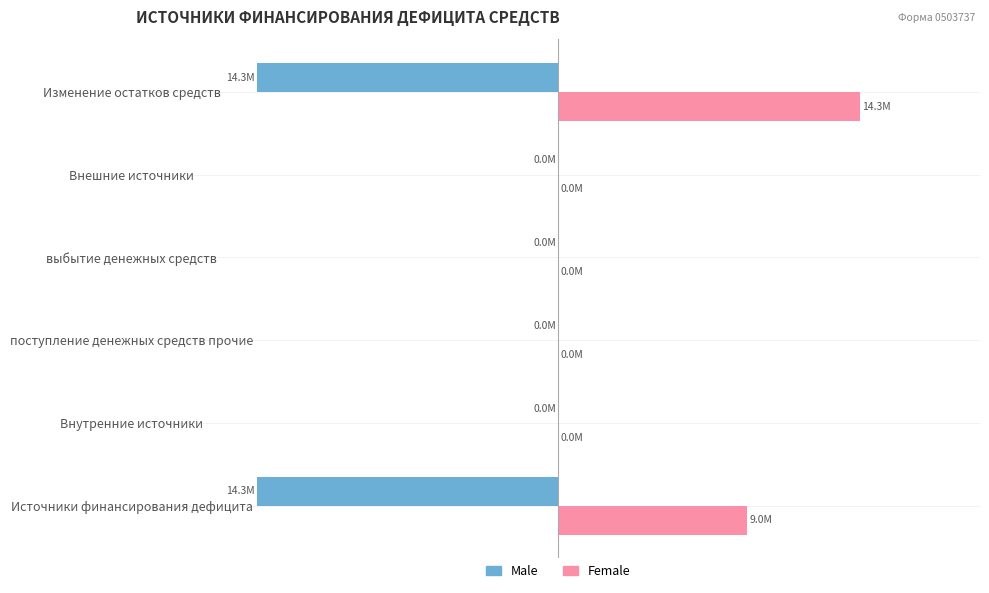

At how many categories does at least one series exceed -1?

6